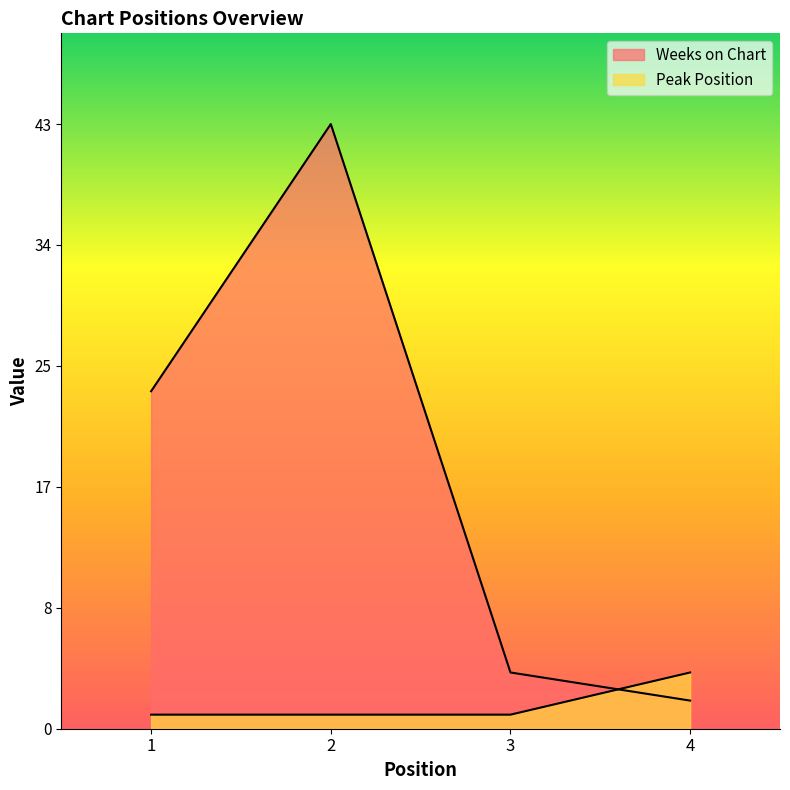

Where do Weeks on Chart and Peak Position first cross each other?

3 and 4